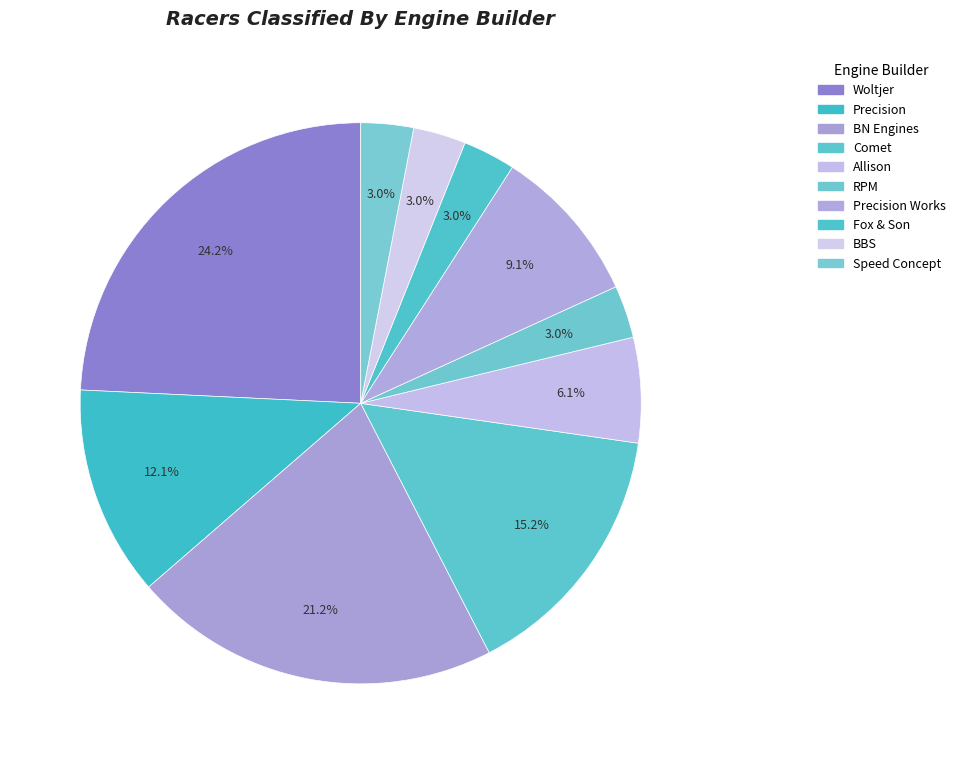

What is the largest slice in the pie chart?

Woltjer